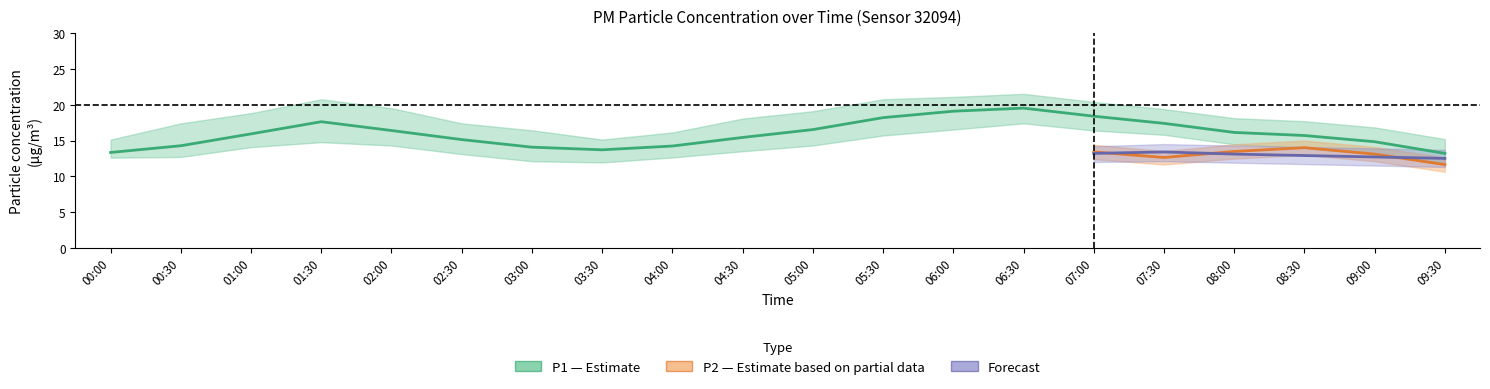

Which series has the widest spread of values?

P1_upper